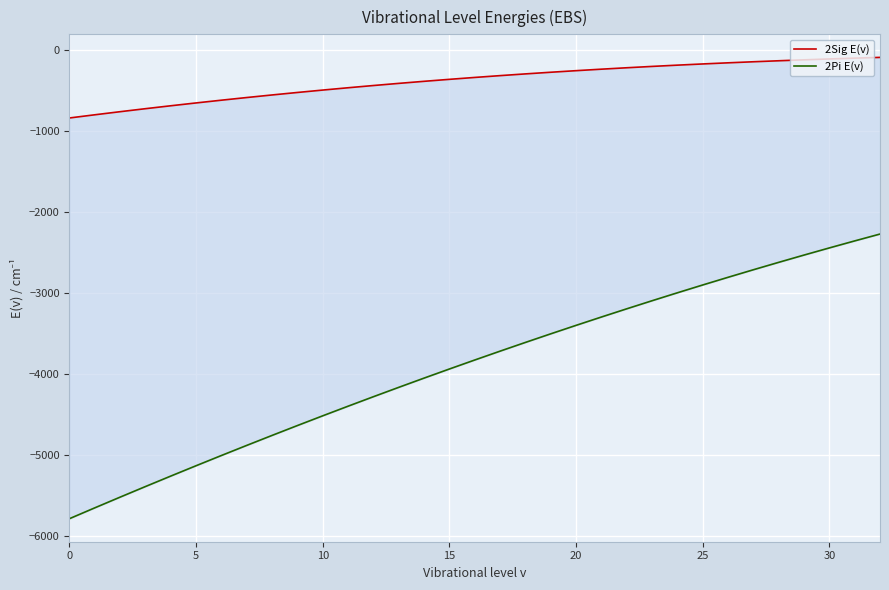

True or false: 2Sig E(v) has more than 0 interior local peaks.

False